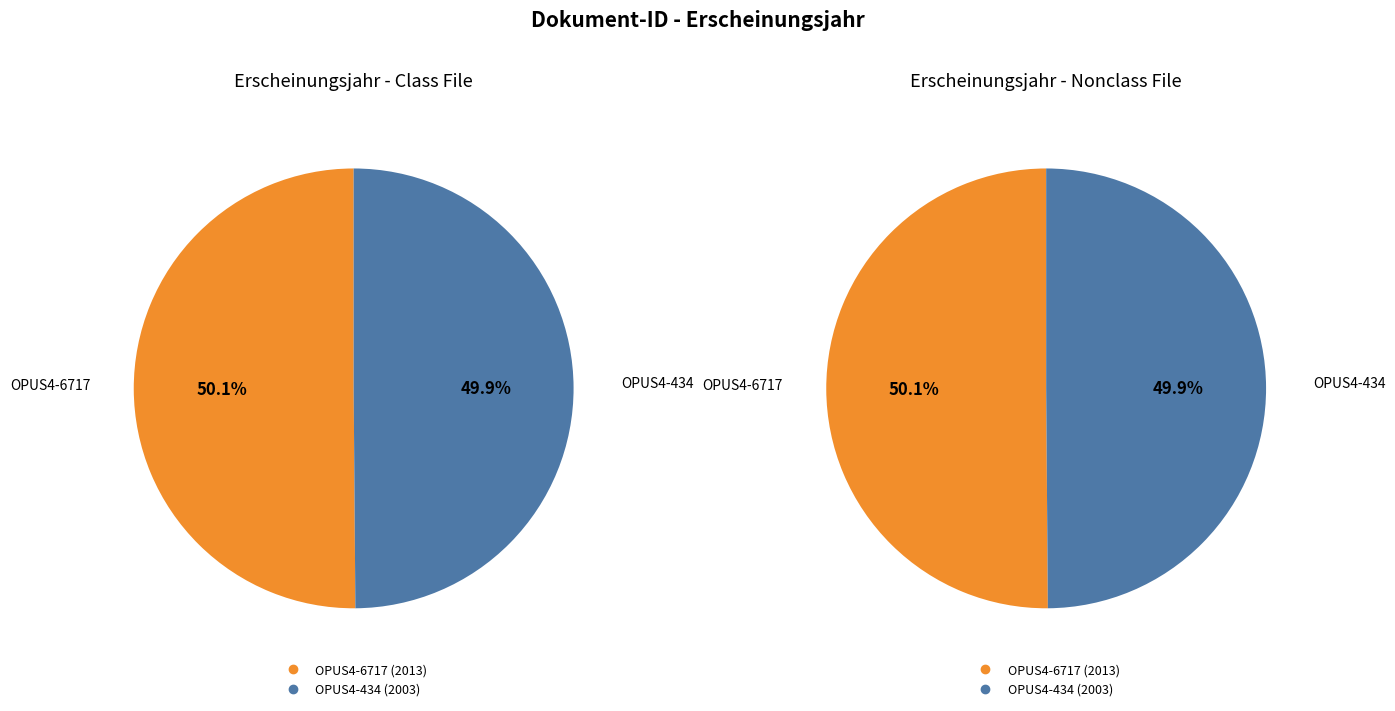

How many slices are in this pie chart?

2